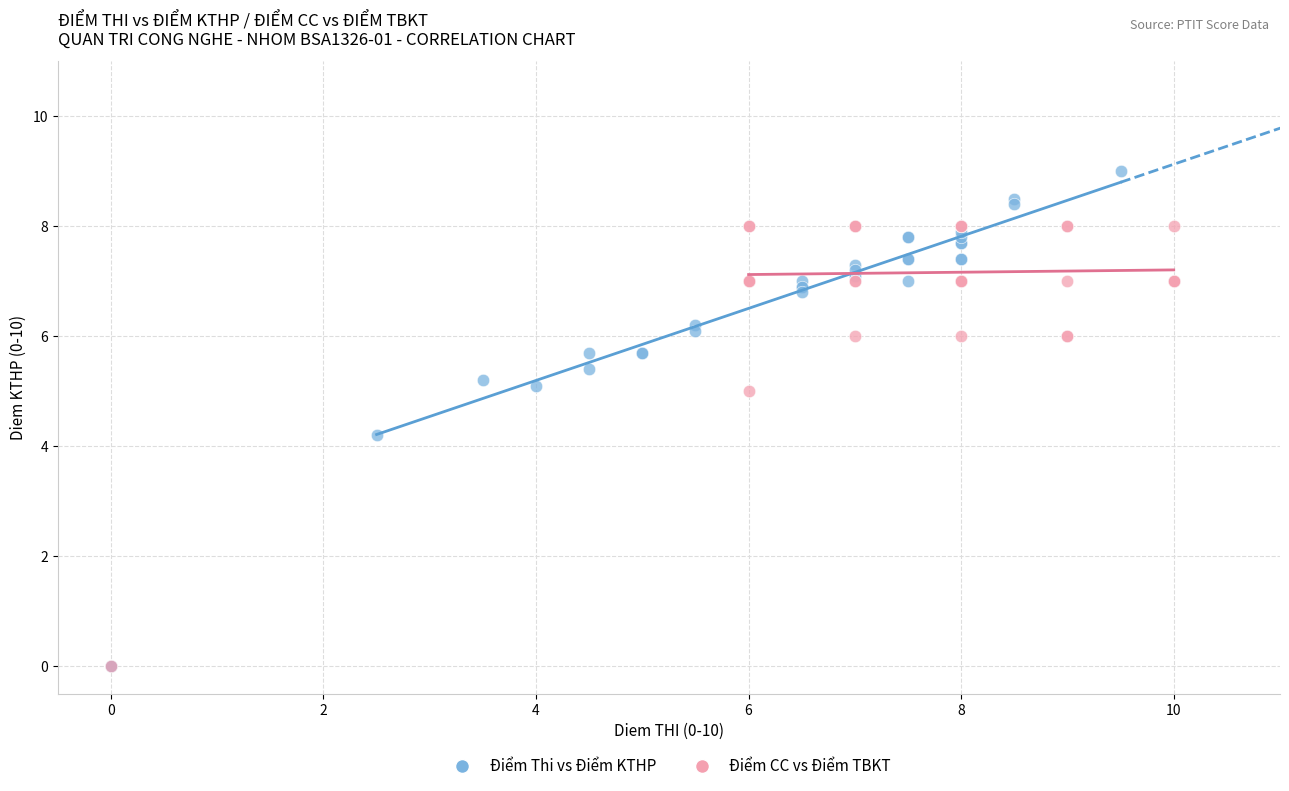

Which series contains the highest Y value?

Điểm Thi vs Điểm KTHP